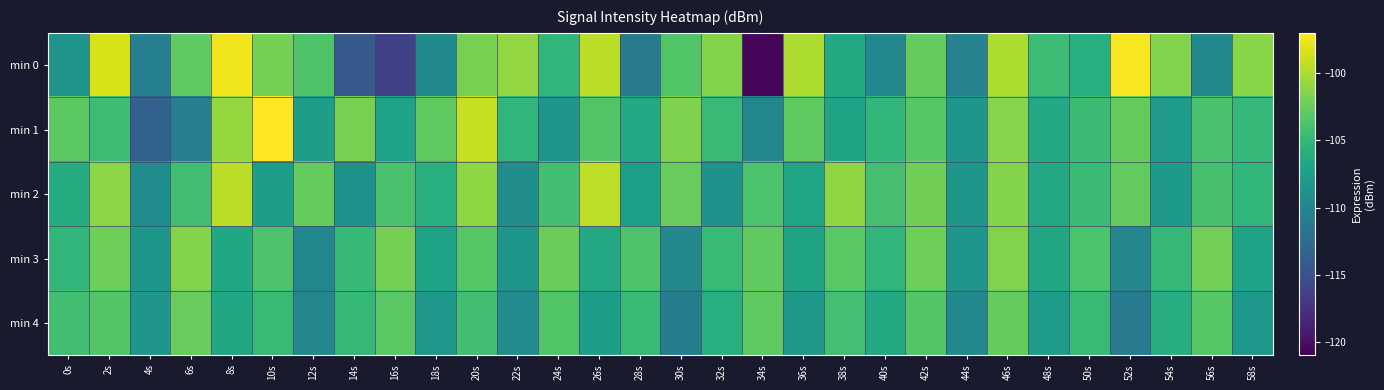

Which has a higher value, 18s or 22s?

22s